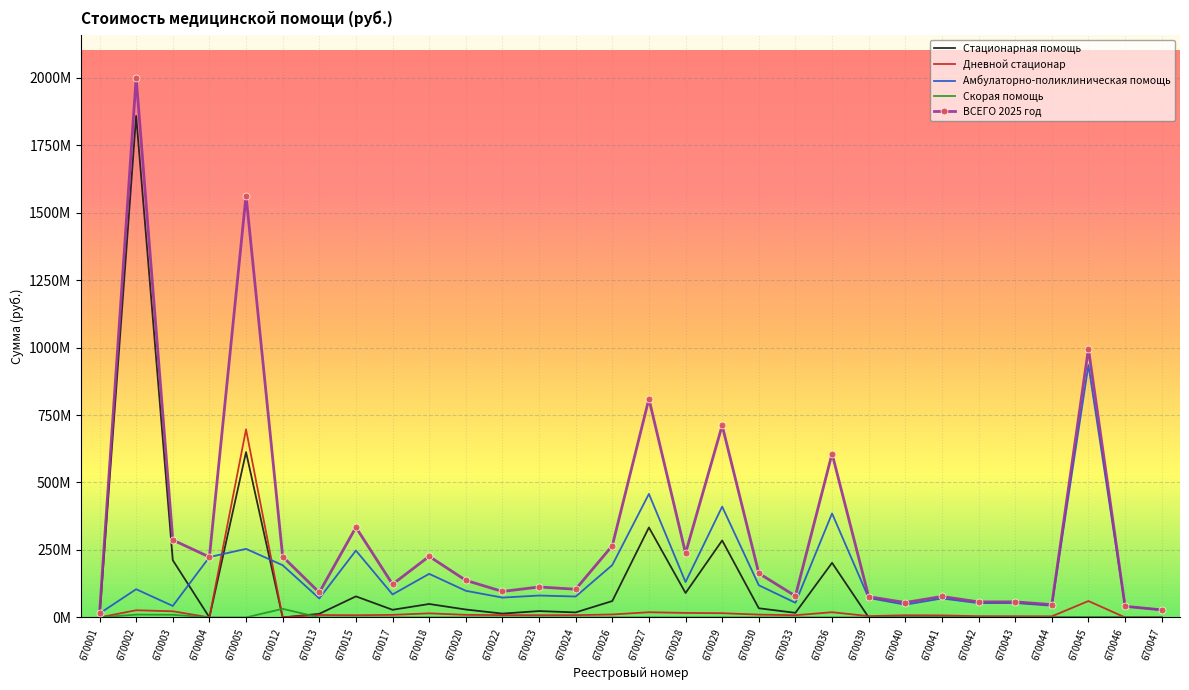

List the labels in order of Стационарная помощь value, largest first.

670002, 670005, 670027, 670029, 670003, 670036, 670028, 670015, 670026, 670018, 670030, 670020, 670017, 670023, 670024, 670033, 670022, 670013, 670001, 670004, 670012, 670039, 670040, 670041, 670042, 670043, 670044, 670045, 670046, 670047